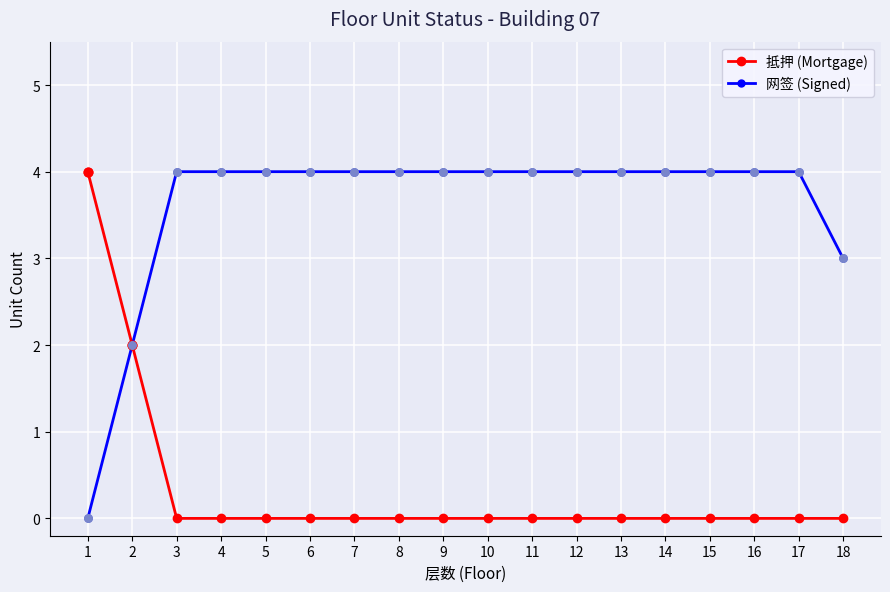

What is the difference between the highest and lowest values at 7?

4